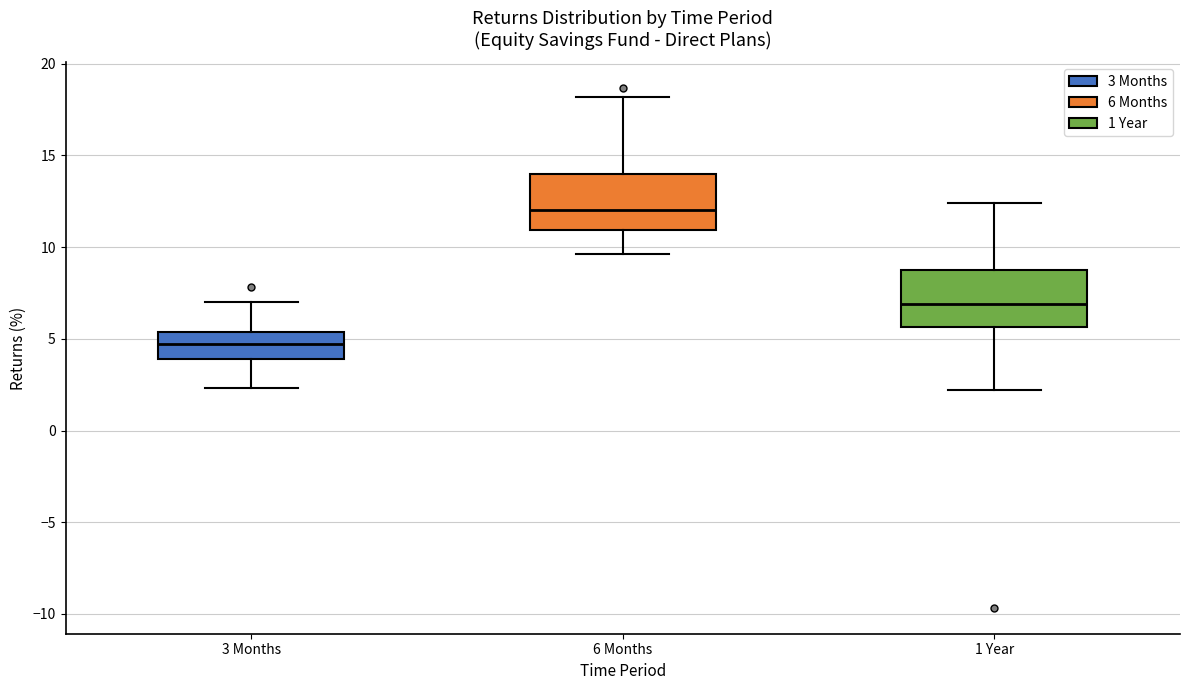

Where does the lower whisker of the box for 3 Months end on the y-axis? The values are not printed on the chart, so give them approximately, as read against the axis.

2.5